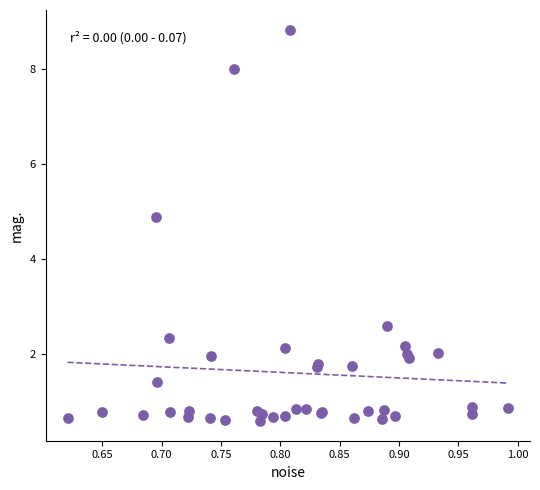

What Y value in the scatter plot is closest to 4?

4.9